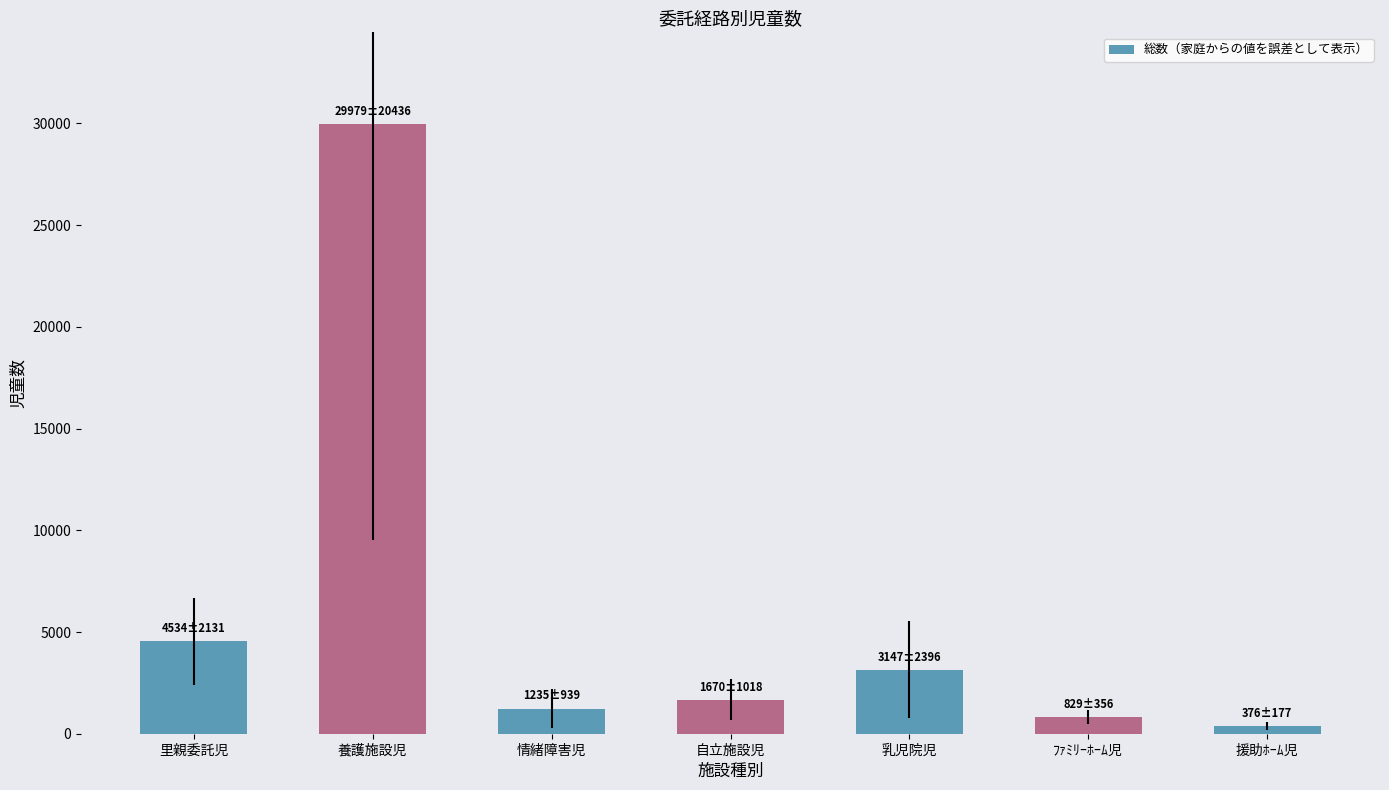

Which has a higher value, 乳児院児 or 自立施設児?

乳児院児